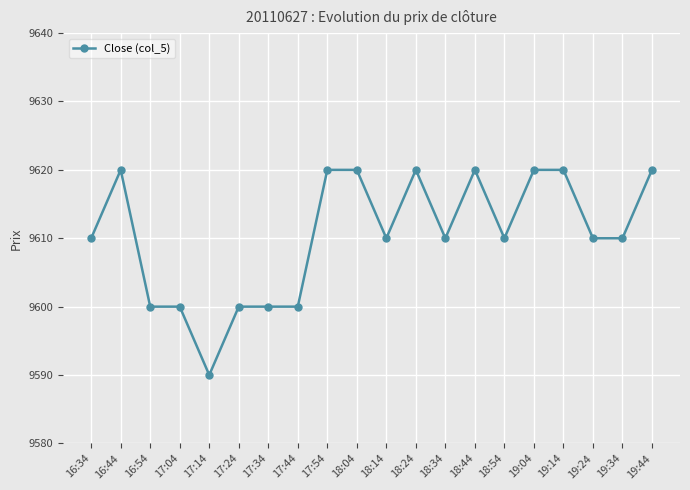

What is the sum of the values at 18:14 and 17:24?

19210